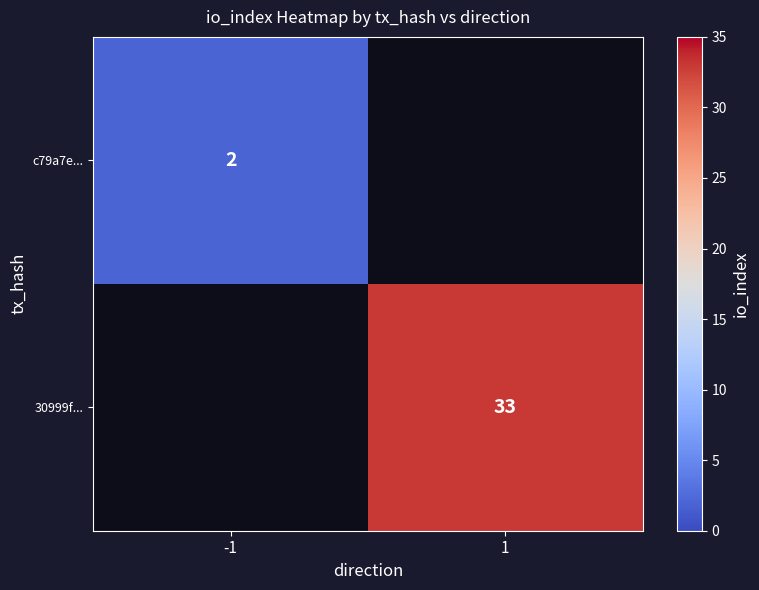

Which category has the highest value across all series?

1